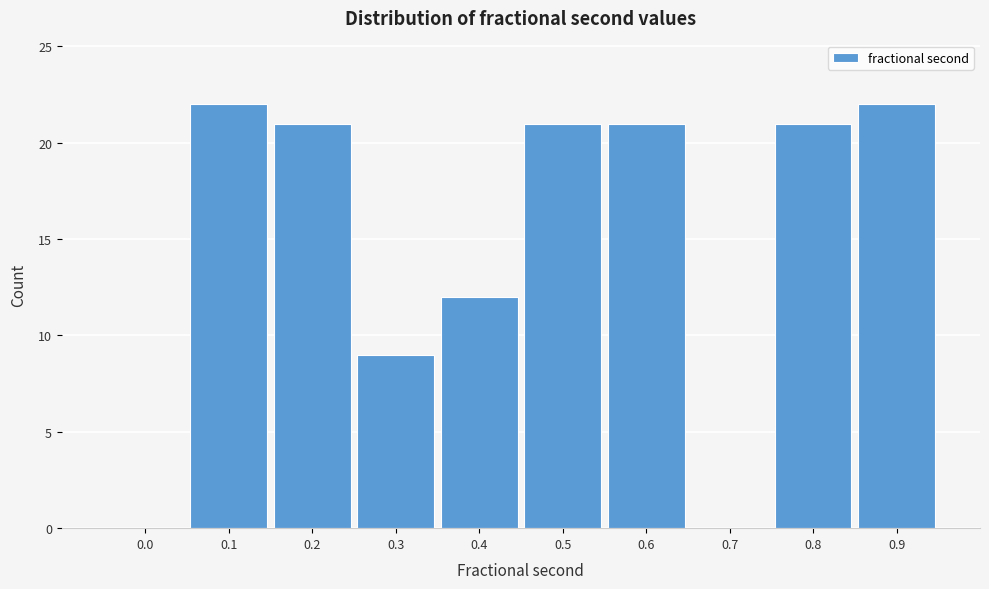

Reading left to right, extract all data points from this chart.

0.0=0	0.1=22	0.2=21	0.3=9	0.4=12	0.5=21	0.6=21	0.7=0	0.8=21	0.9=22